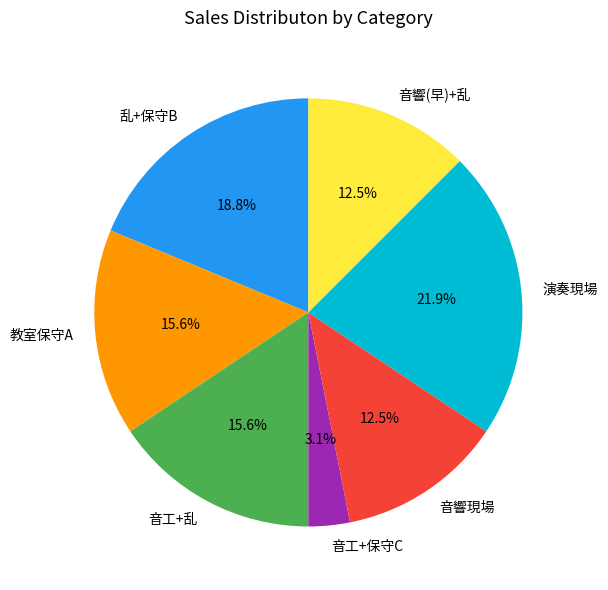

Which has a higher value, 音工+乱 or 音響現場?

音工+乱